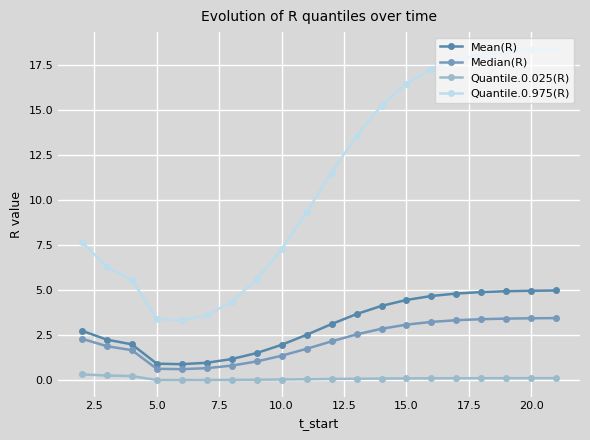

True or false: Quantile.0.975(R) and Quantile.0.025(R) intersect in this chart.

False